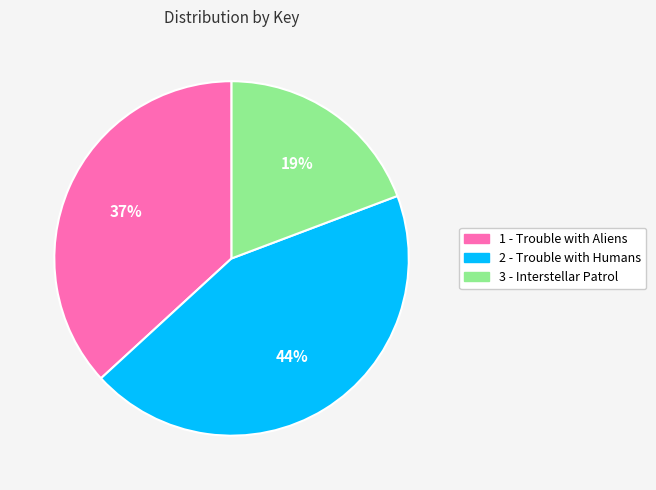

Is the sum of 3 - Interstellar Patrol and 2 - Trouble with Humans greater than half?

Yes